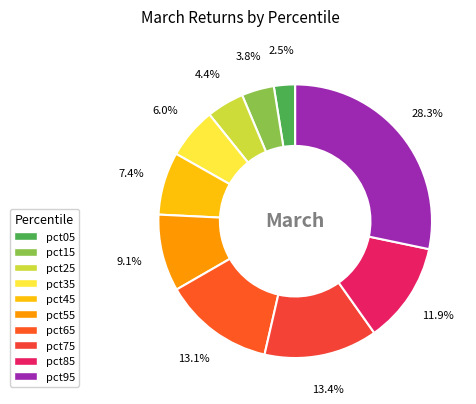

What is the largest slice in the pie chart?

pct95